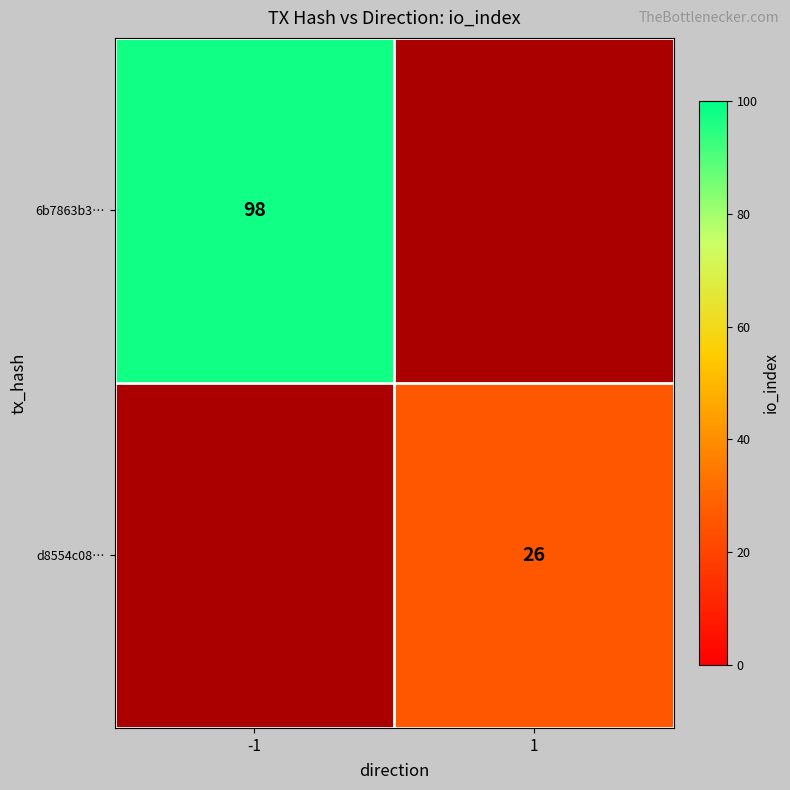

True or false: d8554c08… has a value of 26 at 1.

True